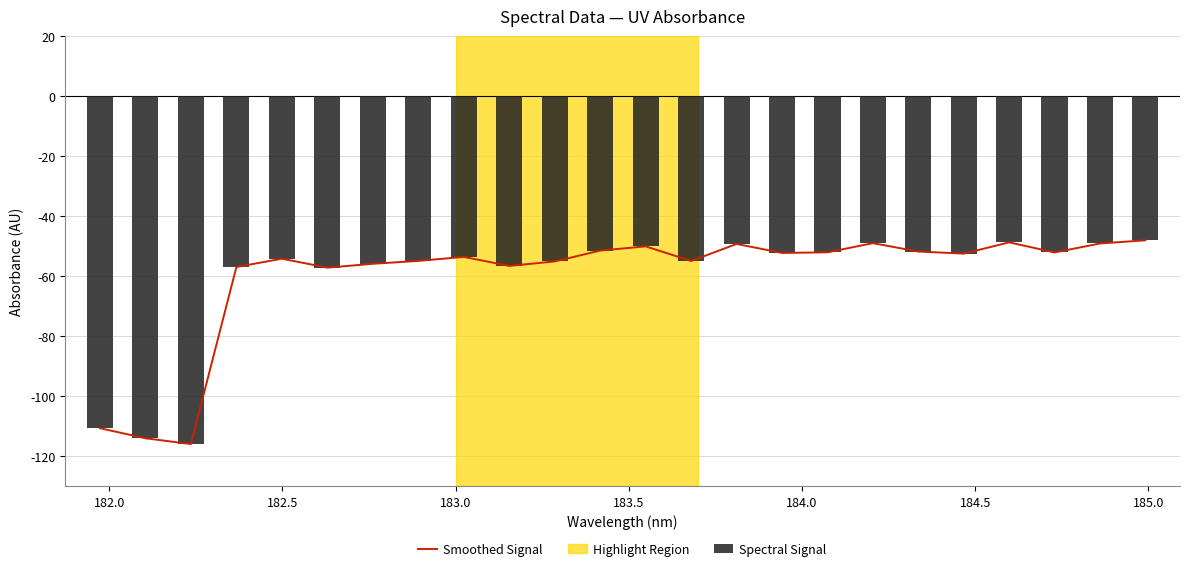

What is the minimum value for Spectral Signal?

-115.9